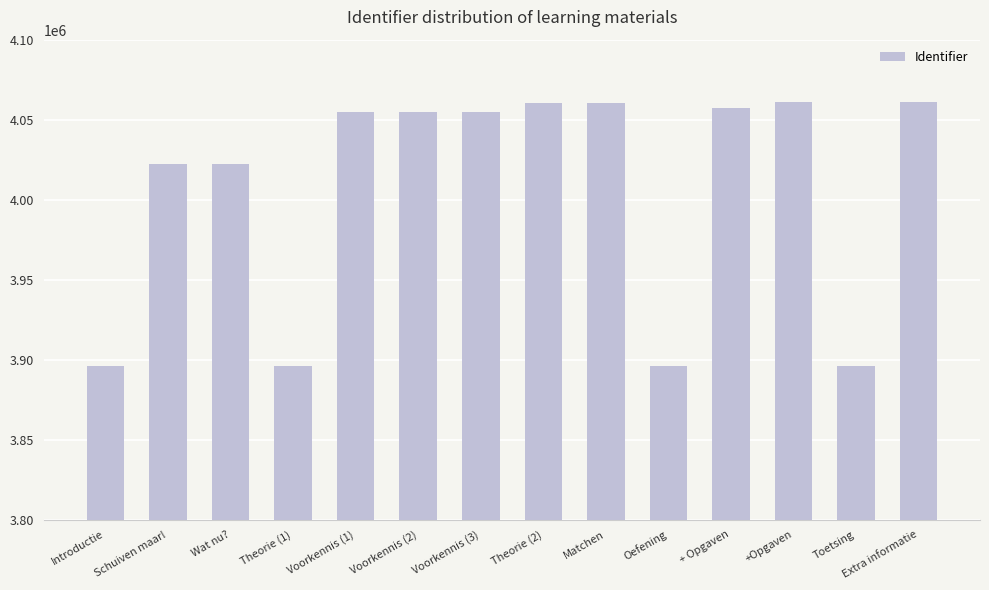

What is the sum of the values at Introductie and Extra informatie?

7956704